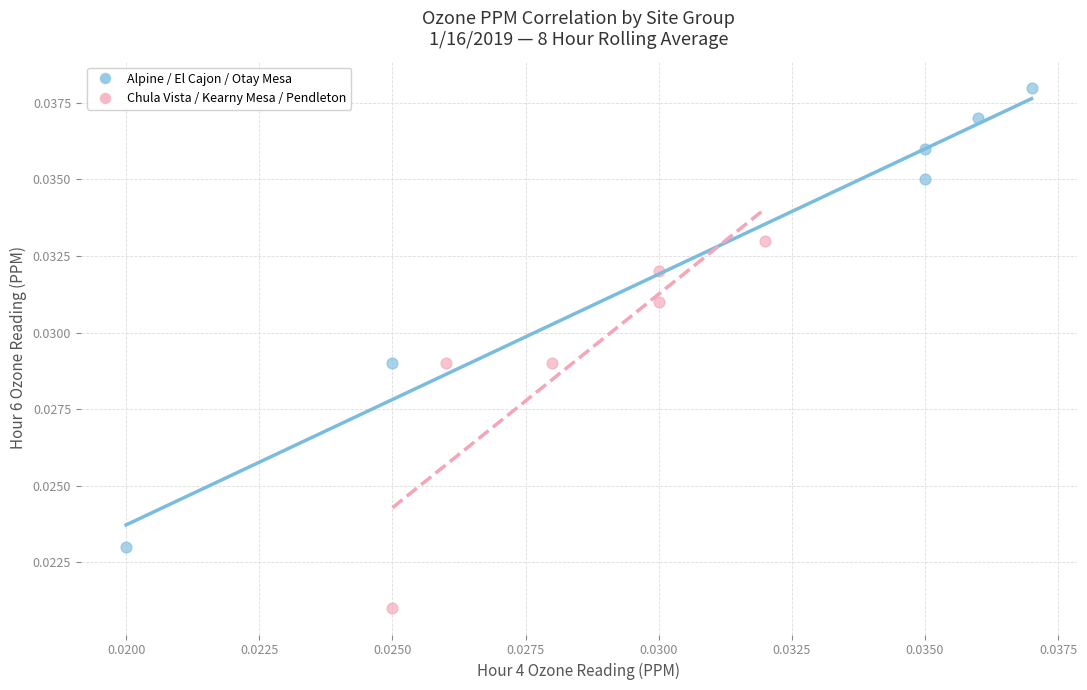

Which series reaches the maximum Y coordinate?

Alpine / El Cajon / Otay Mesa